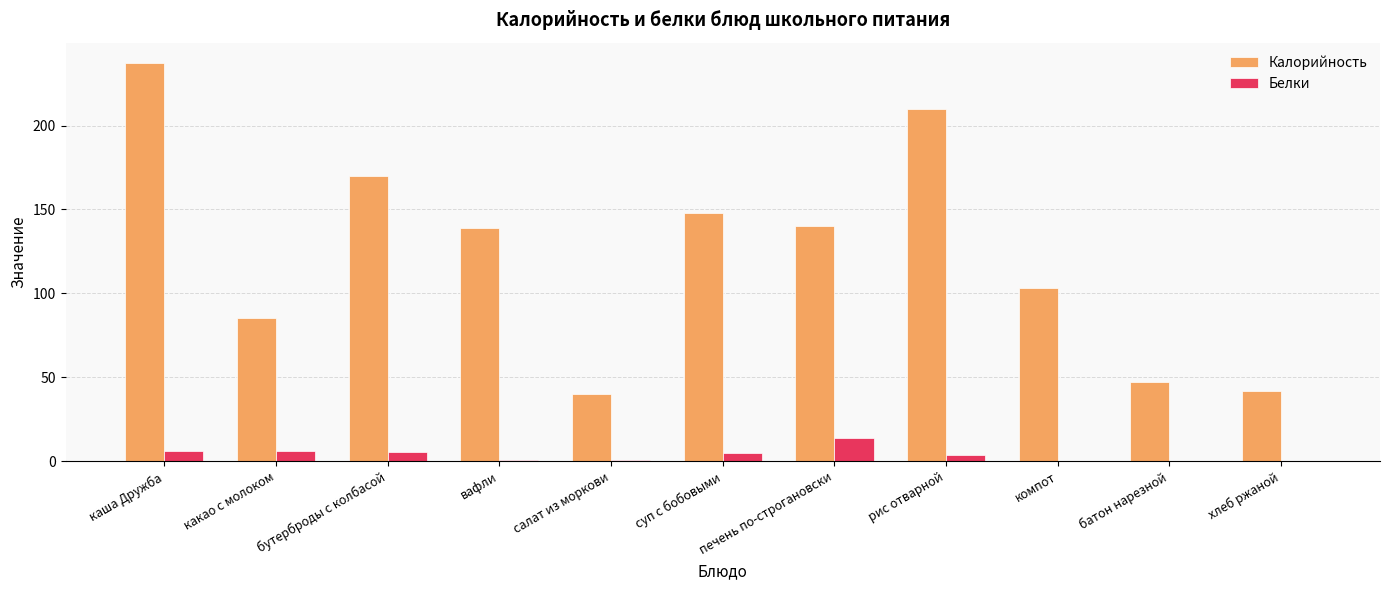

What is the maximum value for Белки?

14.0